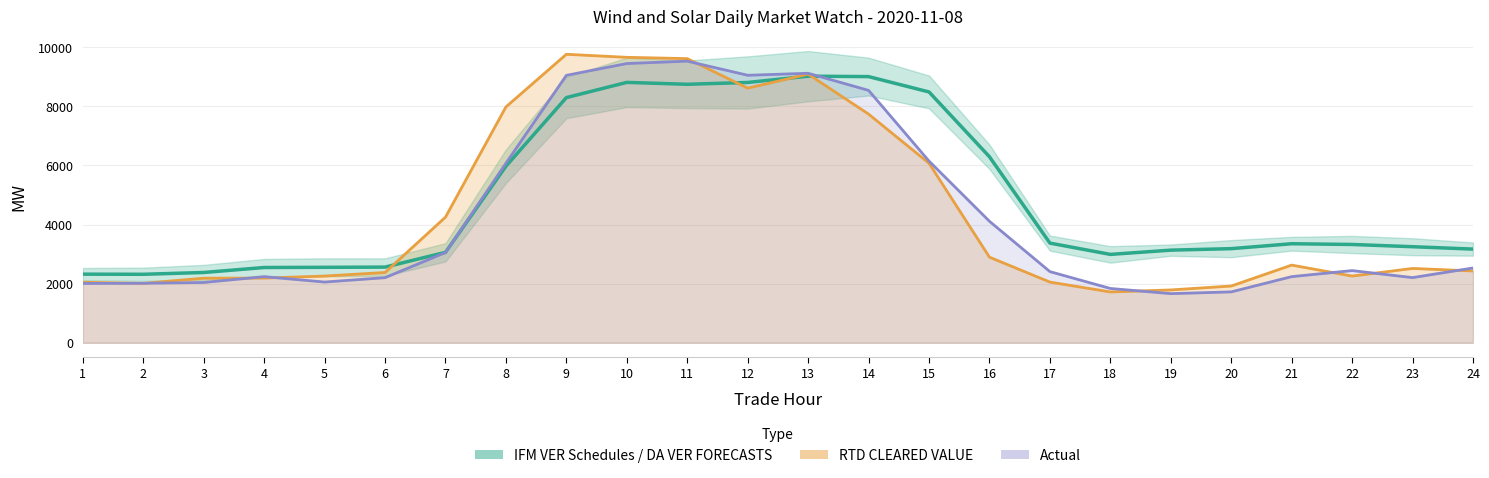

What is the maximum value for Actual?

9530.5